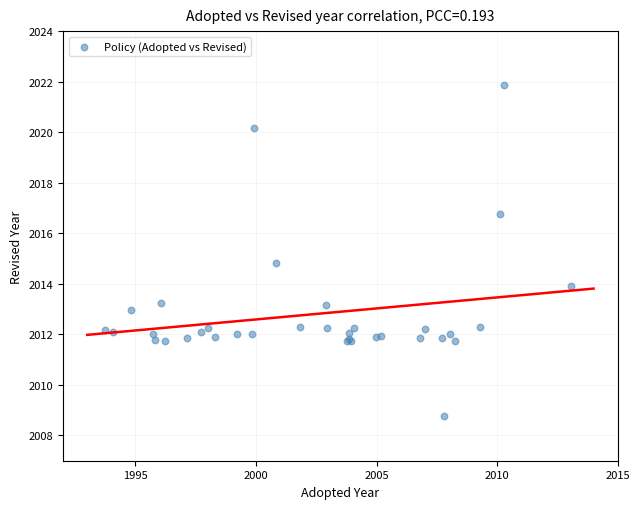

What Y value in the scatter plot is closest to 2015?

2014.8